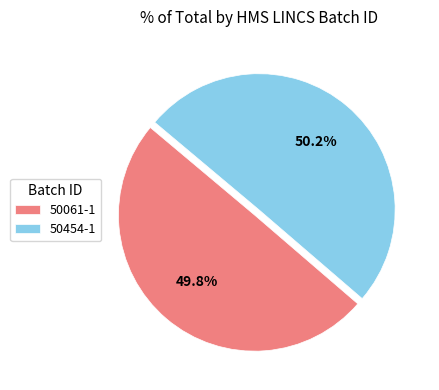

Approximately how many times larger is the value at 50061-1 compared to 50454-1?

1.0